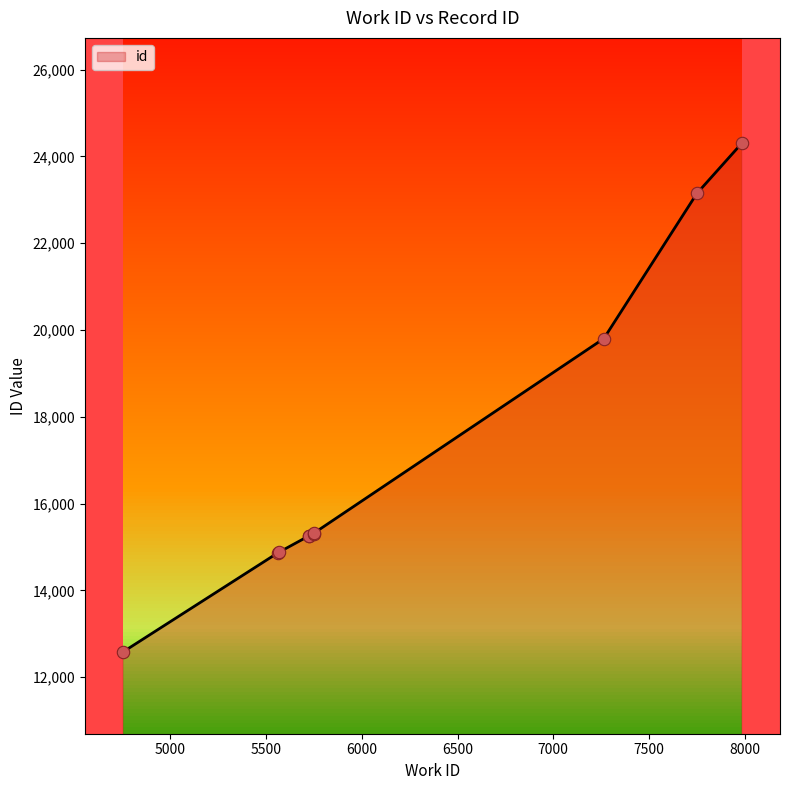

What is the change in value from 5726 to 7750?

+7886